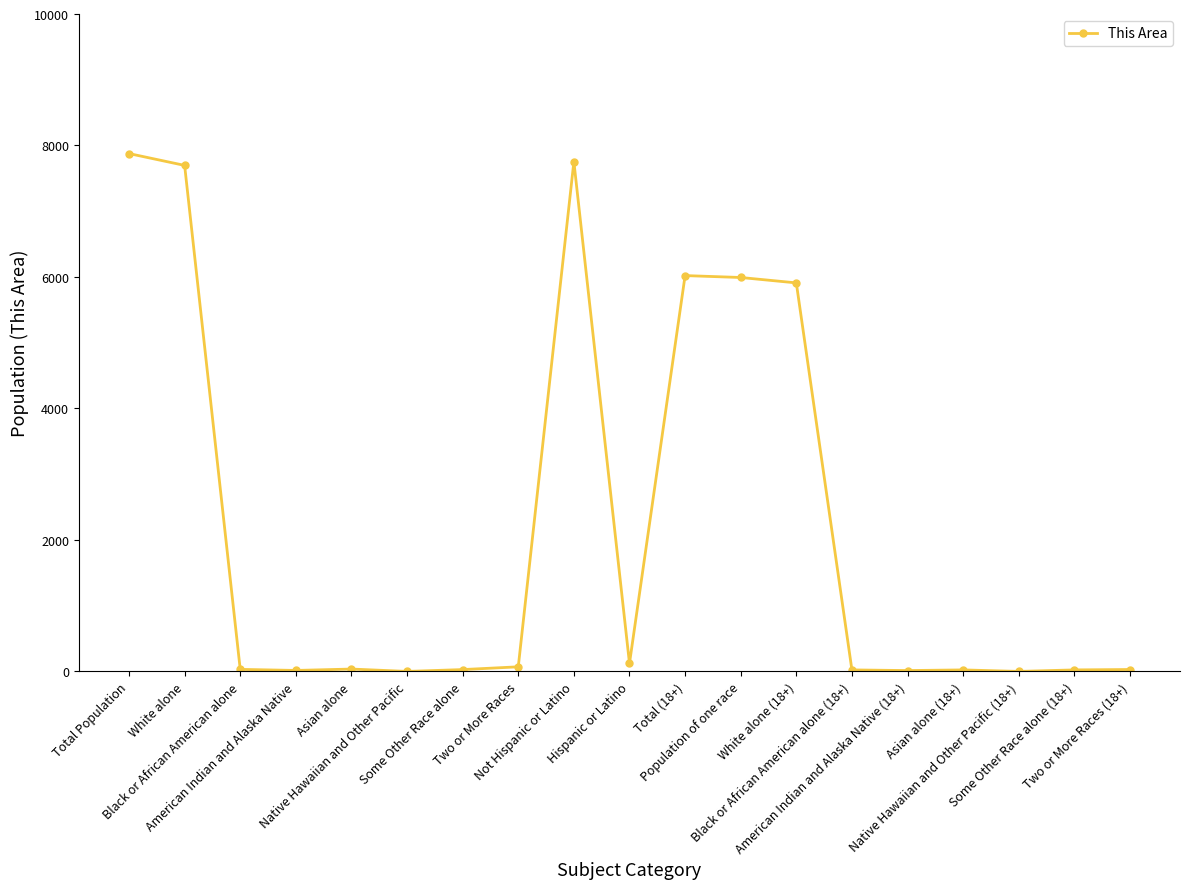

What is the value of the 2nd point from the left?

7697